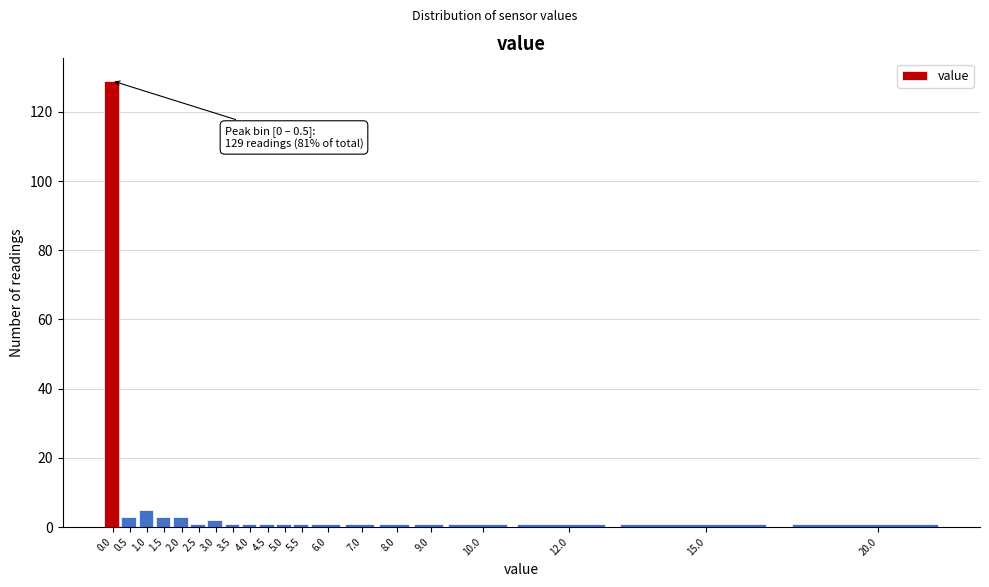

Reading right to left, extract all data points from this chart.

1	1	1	1	1	1	1	1	1	1	1	1	1	2	1	3	3	5	3	129